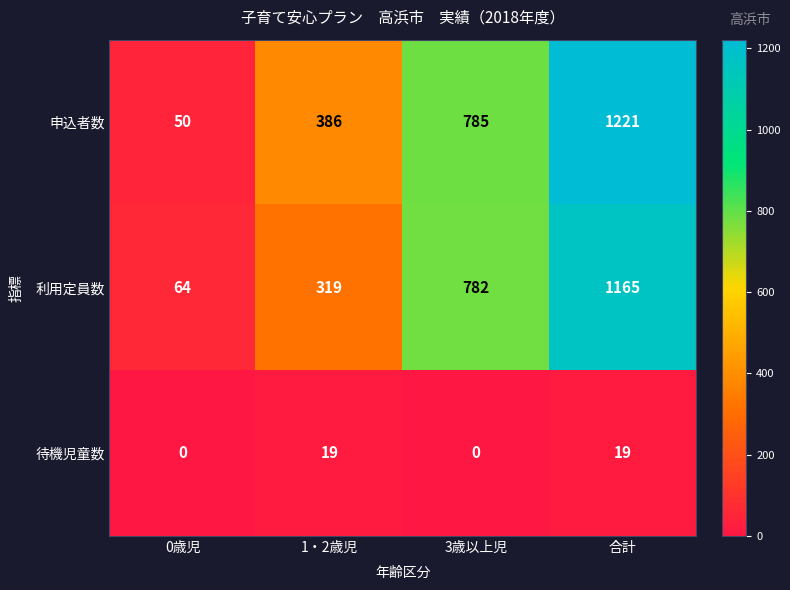

What is the difference between the second highest and second lowest values in the 申込者数 series?

399